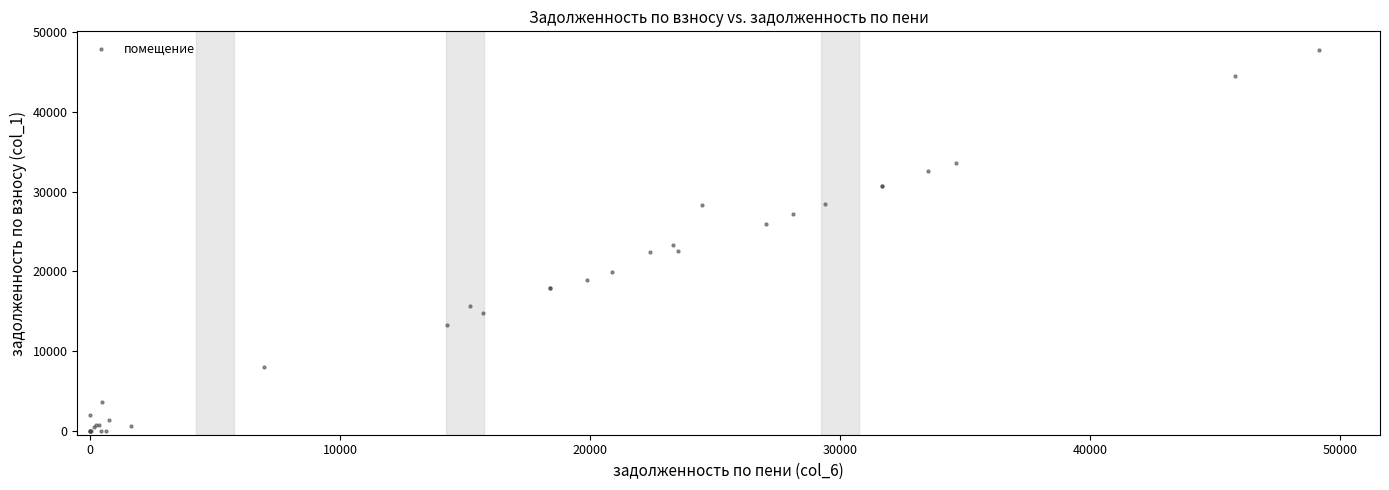

What Y value in the scatter plot is closest to 23856?

23319.0